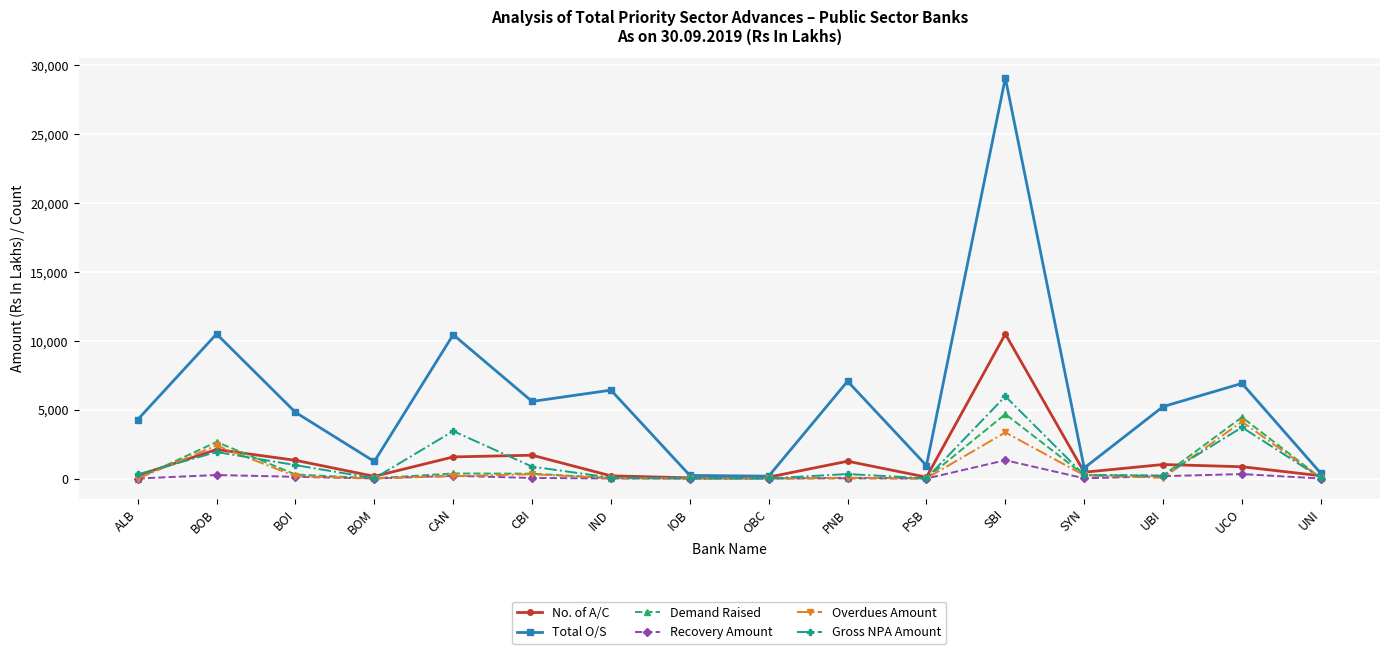

Which series has the largest total across all categories?

Total O/S